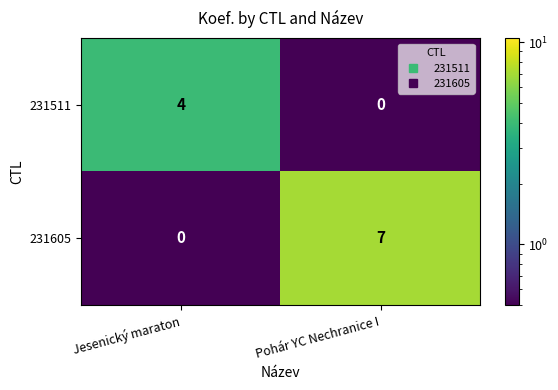

What is the difference between the maximum and minimum values in the 231511 series?

4